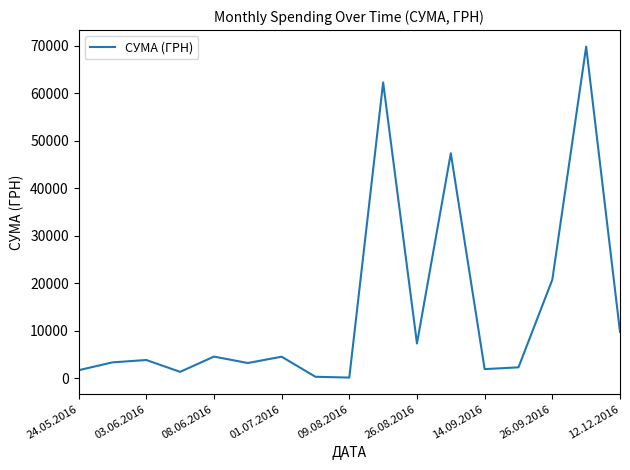

Is this an area chart (filled region under the line)?

No